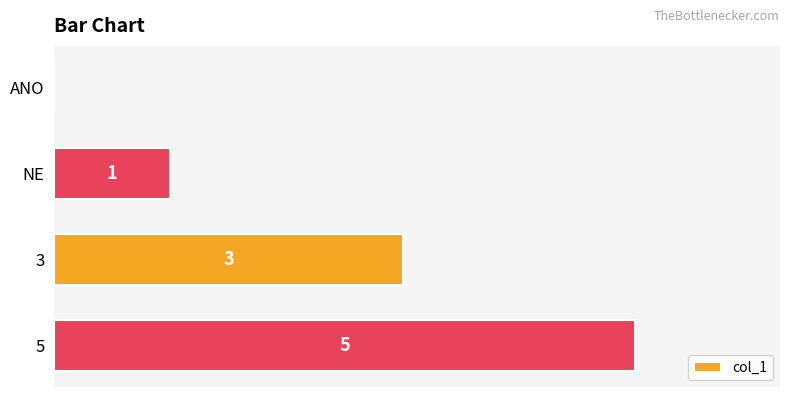

At which label is the value closest to 2?

NE